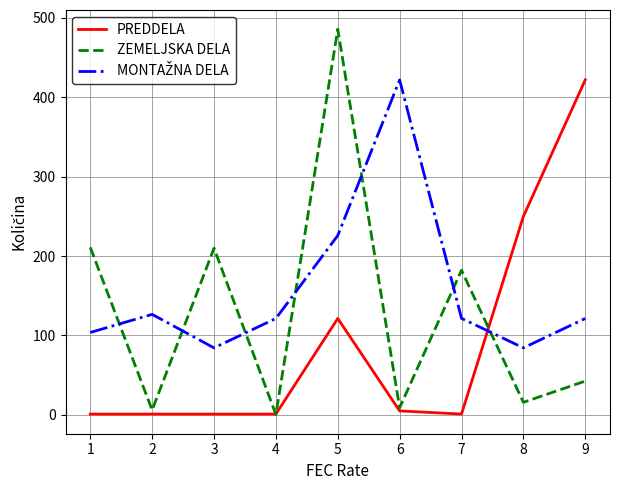

What is the highest value of the ZEMELJSKA DELA series?

485.8